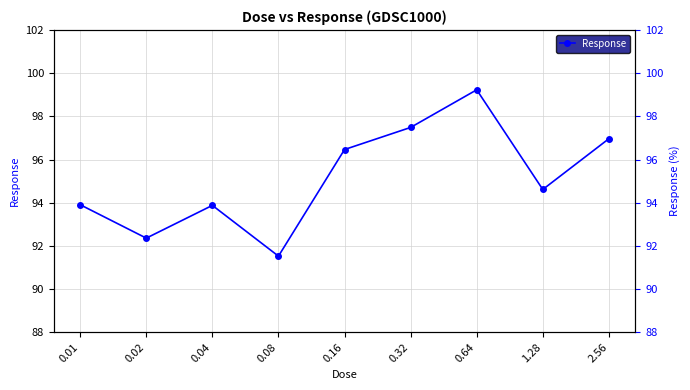

True or false: the data has more than 0 interior local peaks.

True